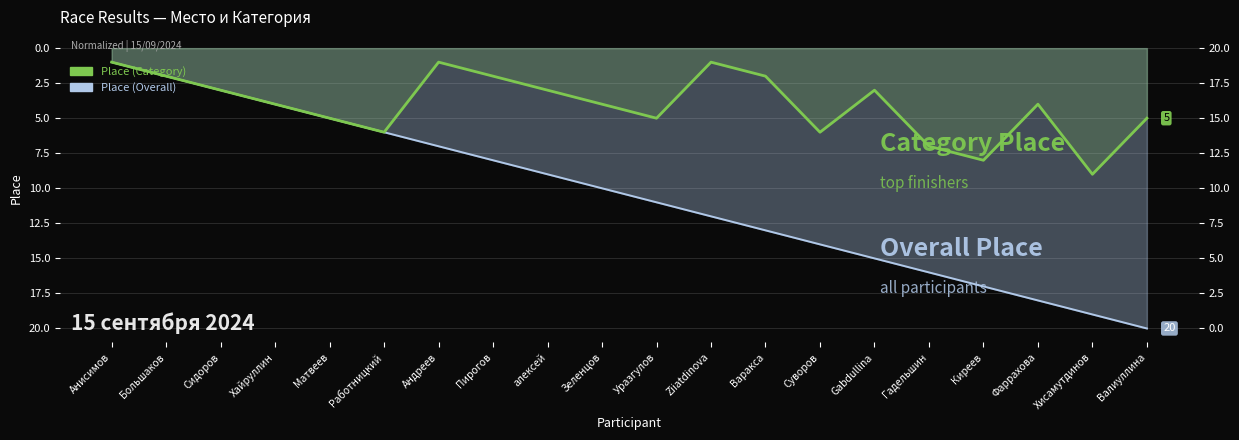

What is the difference between the maximum and minimum values?

8